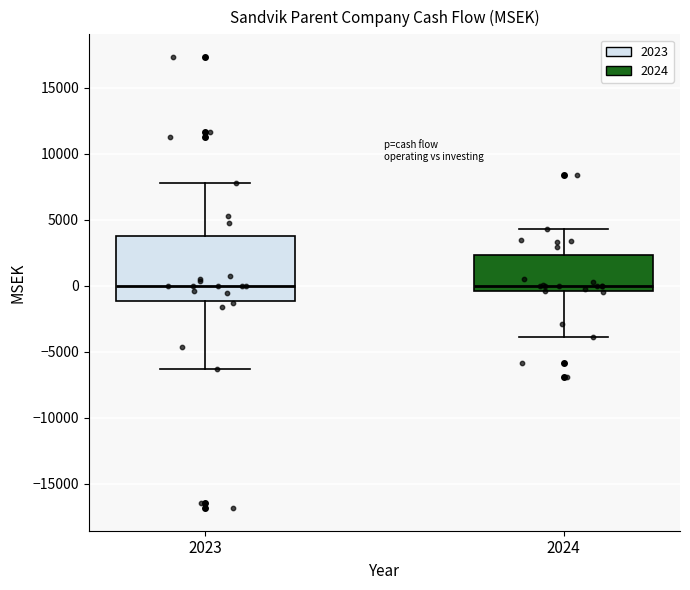

Comparing the boxes themselves (not the whiskers), which one is the tallest?

2023